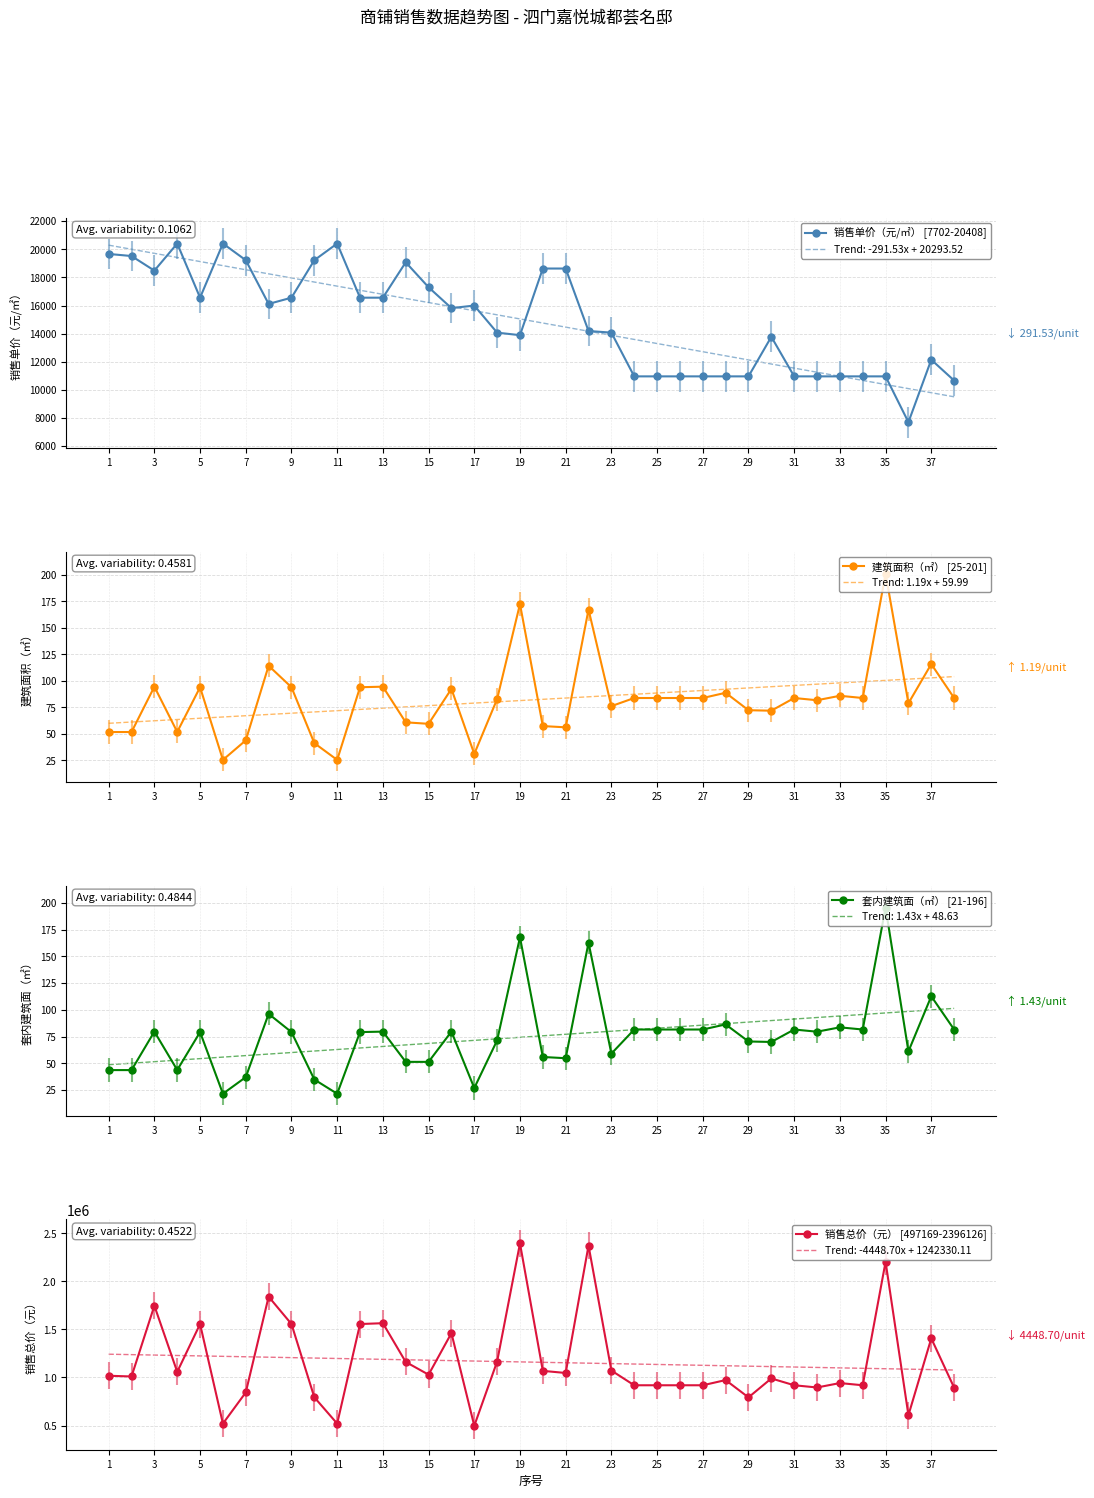

Is the value of 销售单价（元/㎡） at 35 greater than the value of 套内建筑面（㎡） at 35?

Yes